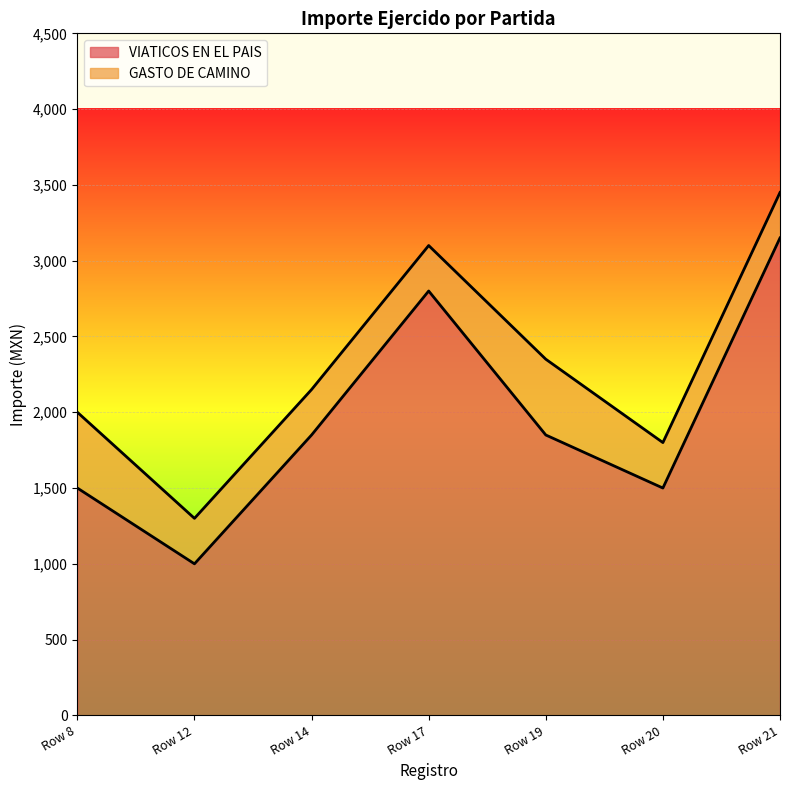

What is the difference between the second highest and minimum values?

1800